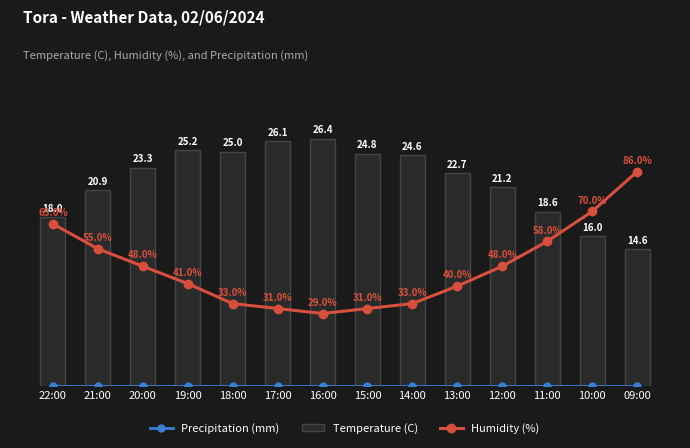

Which series changed the most between 22:00 and 17:00?

Humidity (%)